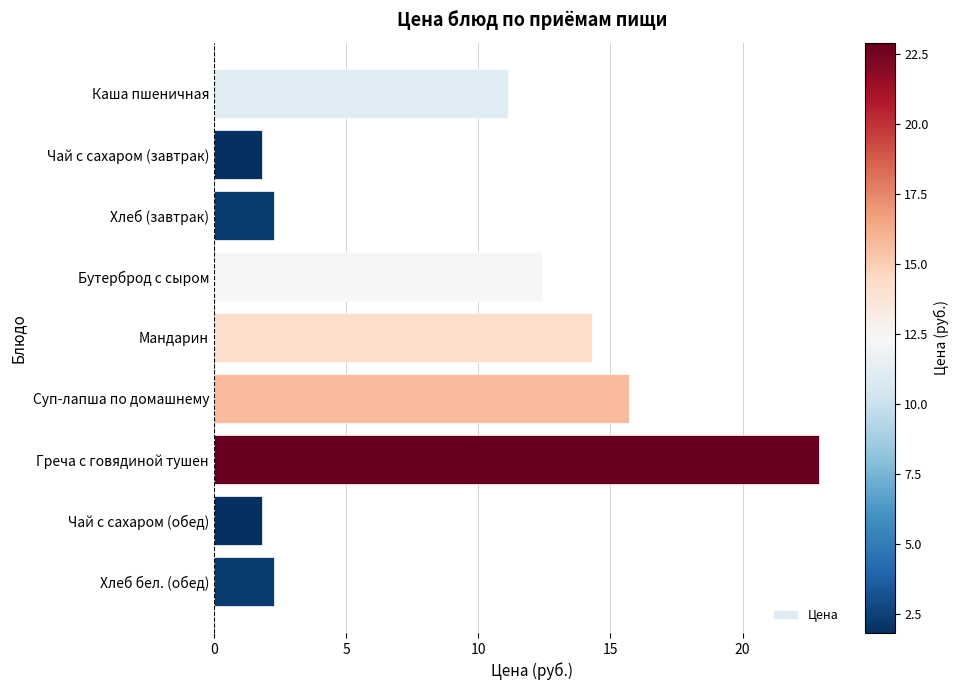

How many data points does each series have?

9